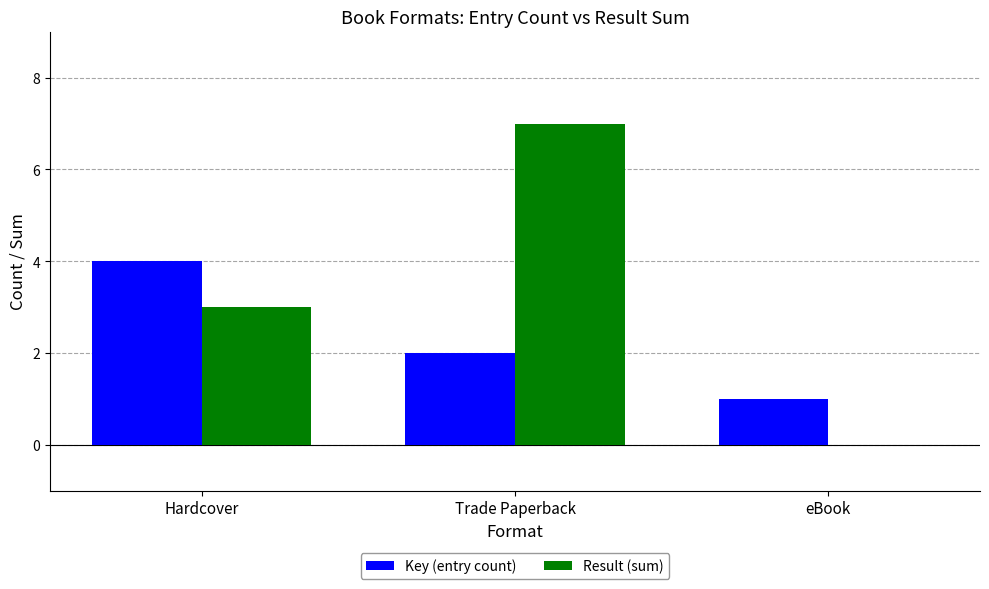

Reading left to right, extract all data points from this chart.

Key (entry count): 4	2	1
Result (sum): 3	7	0